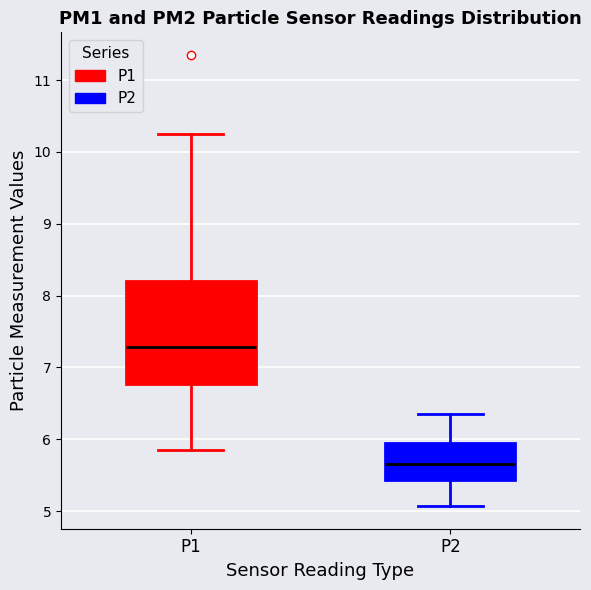

Reading left to right, read every box against the y-axis: the position of its median line, the range the box covers, and the ends of its whiskers. The values are not printed on the chart, so give them approximately, as read against the axis.

P1: median 7.3, box 6.8 to 8.2, whiskers 5.9 to 10.3
P2: median 5.7, box 5.4 to 6.0, whiskers 5.1 to 6.4